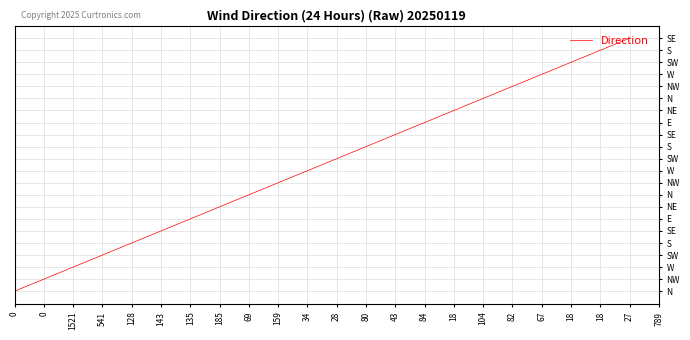

The value at 80 is 9.5. True or false?

False